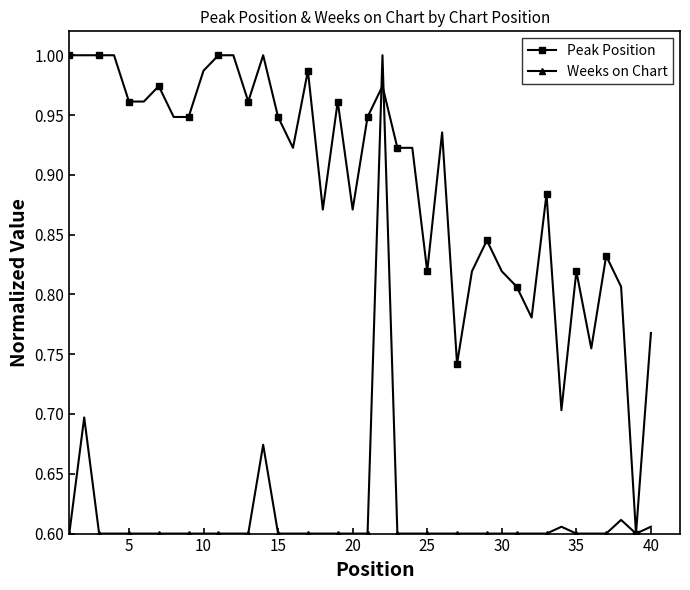

At how many categories does at least one series exceed 0?

40